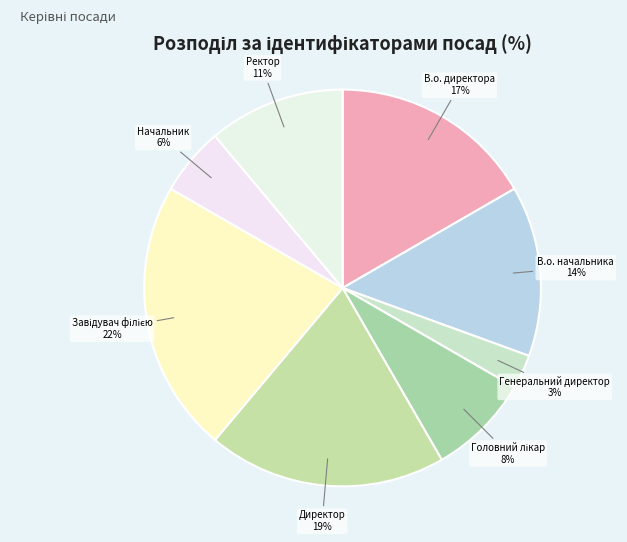

Does В.о. начальника represent more than half of the total?

No